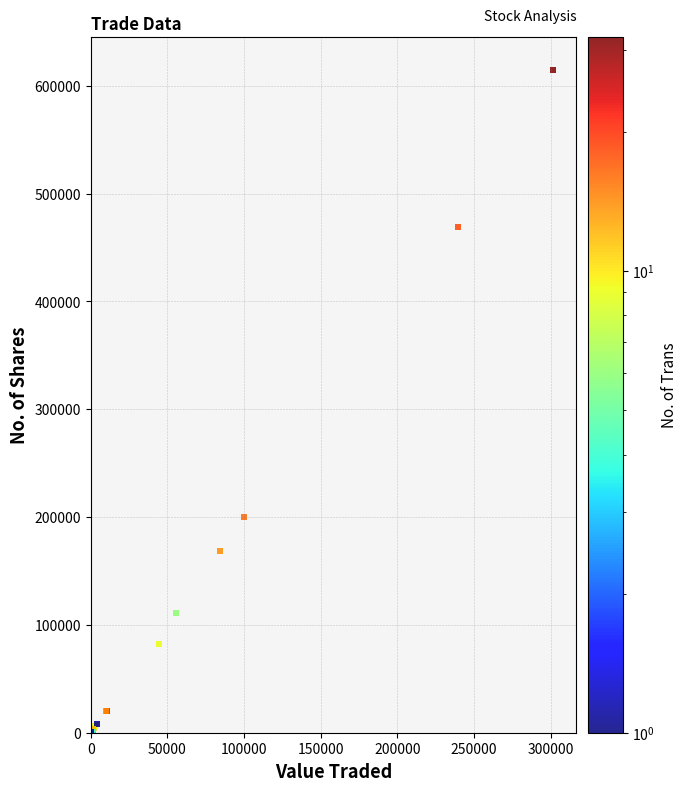

What Y value in the scatter plot is closest to 307175?

199999